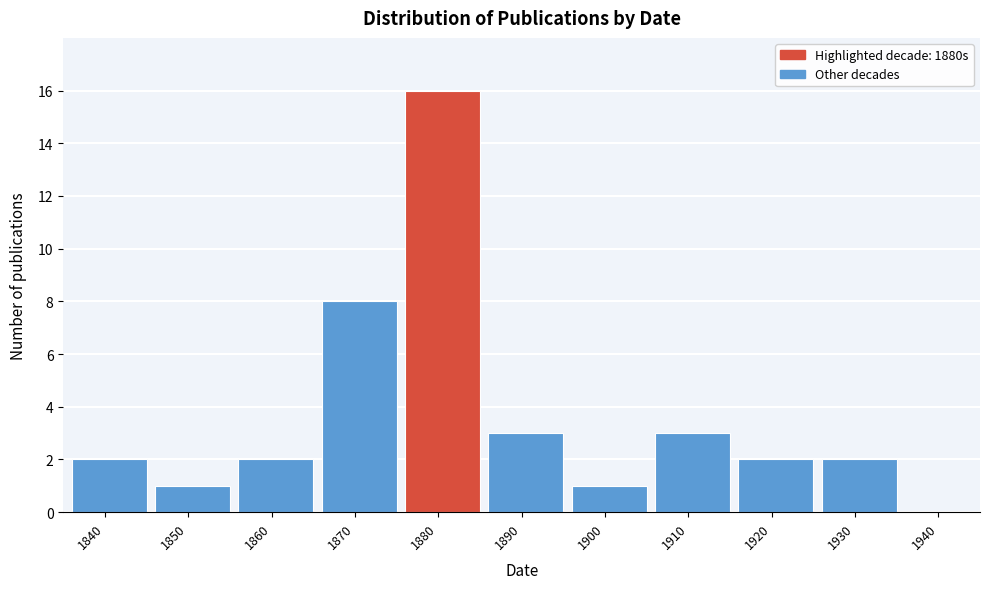

Reading left to right, extract all data points from this chart.

2	1	2	8	16	3	1	3	2	2